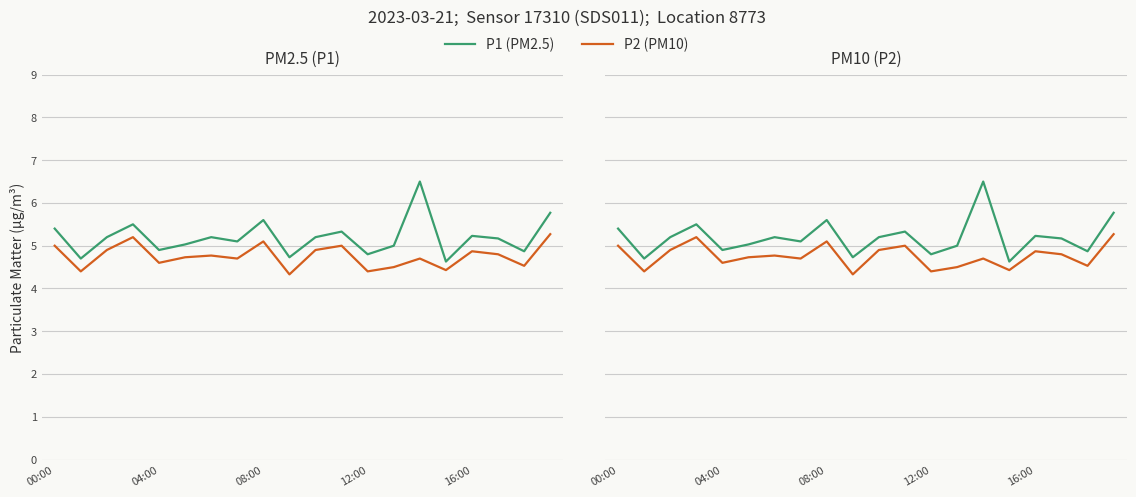

What is the label of the 9th point from the right?

11